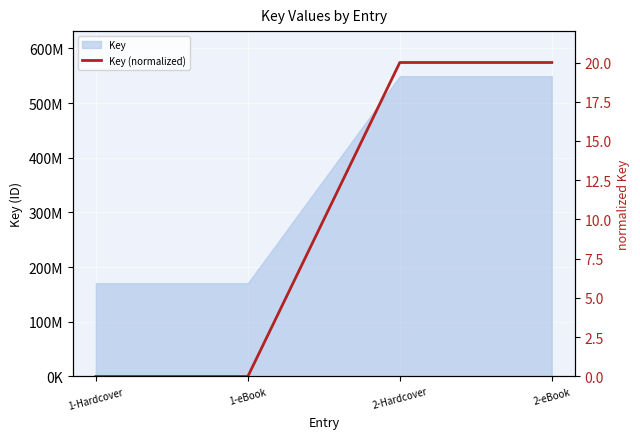

Reading left to right, extract all data points from this chart.

1-Hardcover=0	1-eBook=0	2-Hardcover=20	2-eBook=20